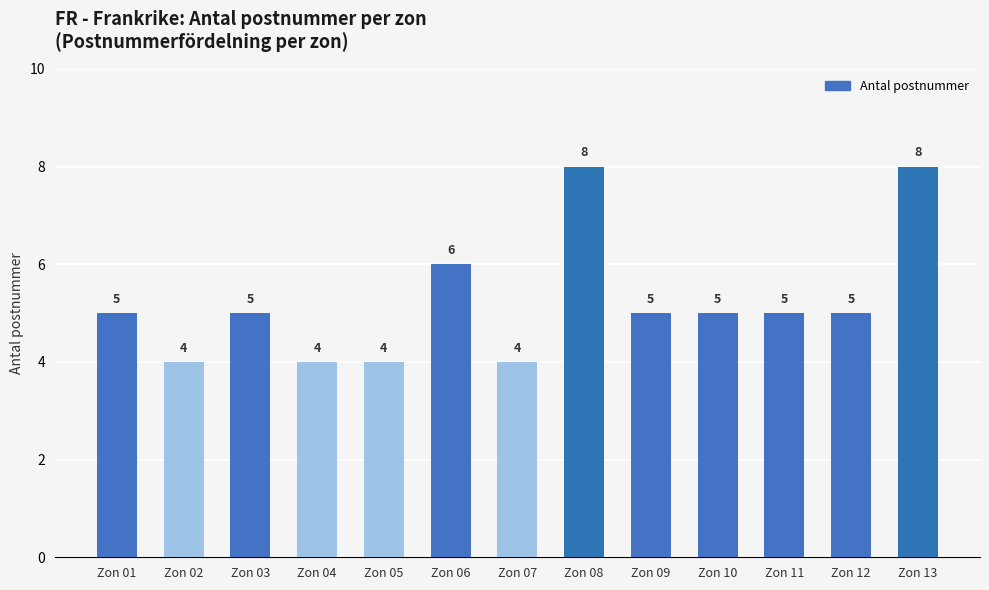

The chart shows a value of 4 at Zon 07. True or false?

True